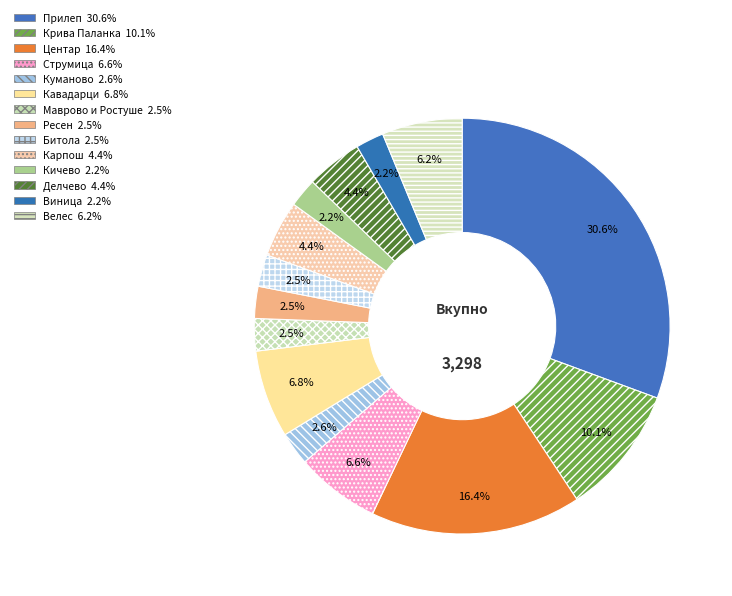

Count the number of slices in the pie.

14